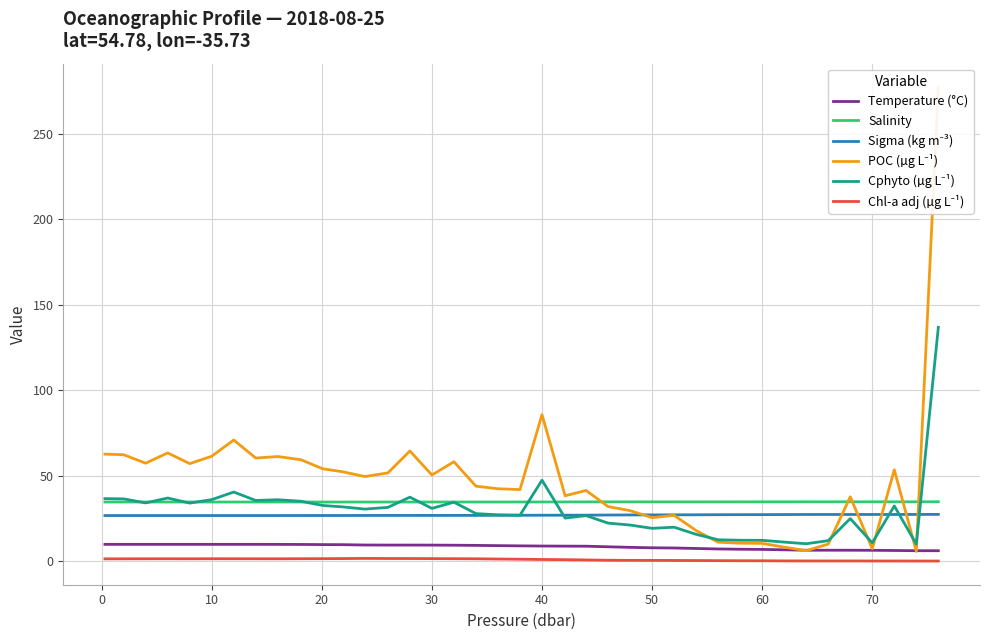

True or false: Chl-a adj (µg L⁻¹) has a value of 2.3 at 20.

False